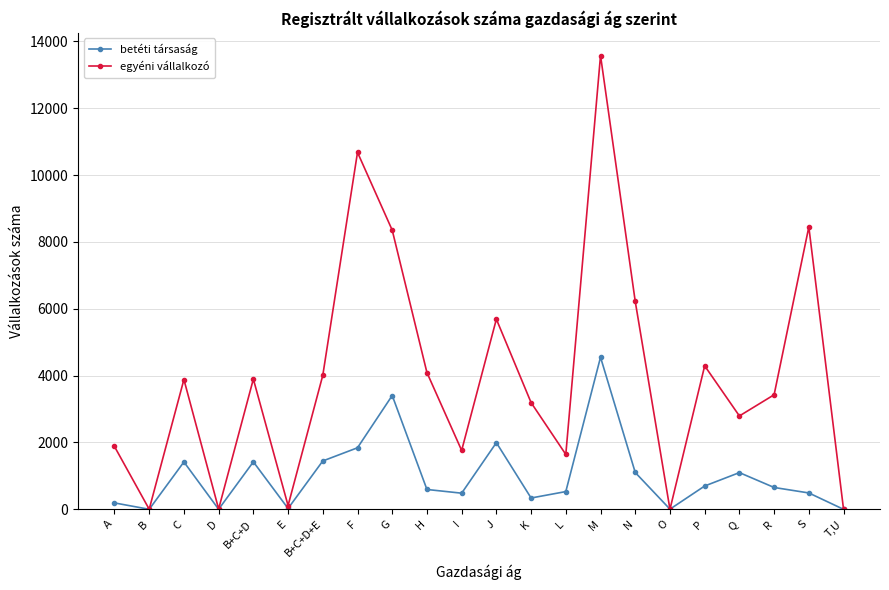

Which series changed the most between P and R?

egyéni vállalkozó